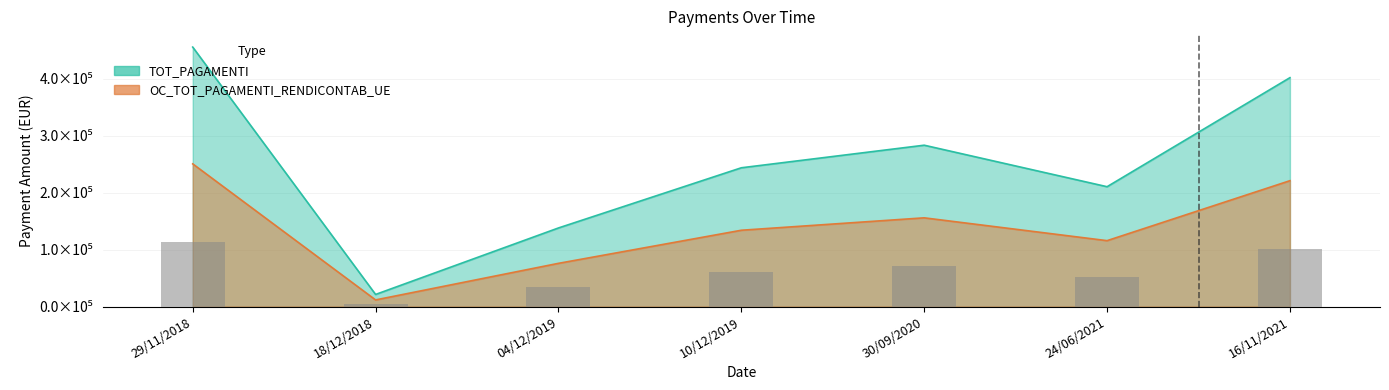

What is the sum of the TOT_PAGAMENTI values at 10/12/2019 and 24/06/2021?

454572.6